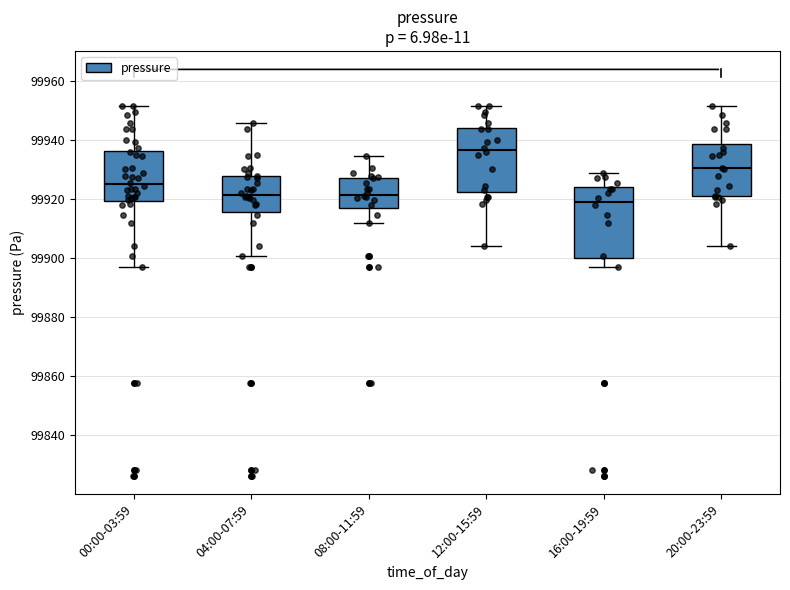

Which box is the tallest, from its lower edge to its upper edge?

16:00-19:59